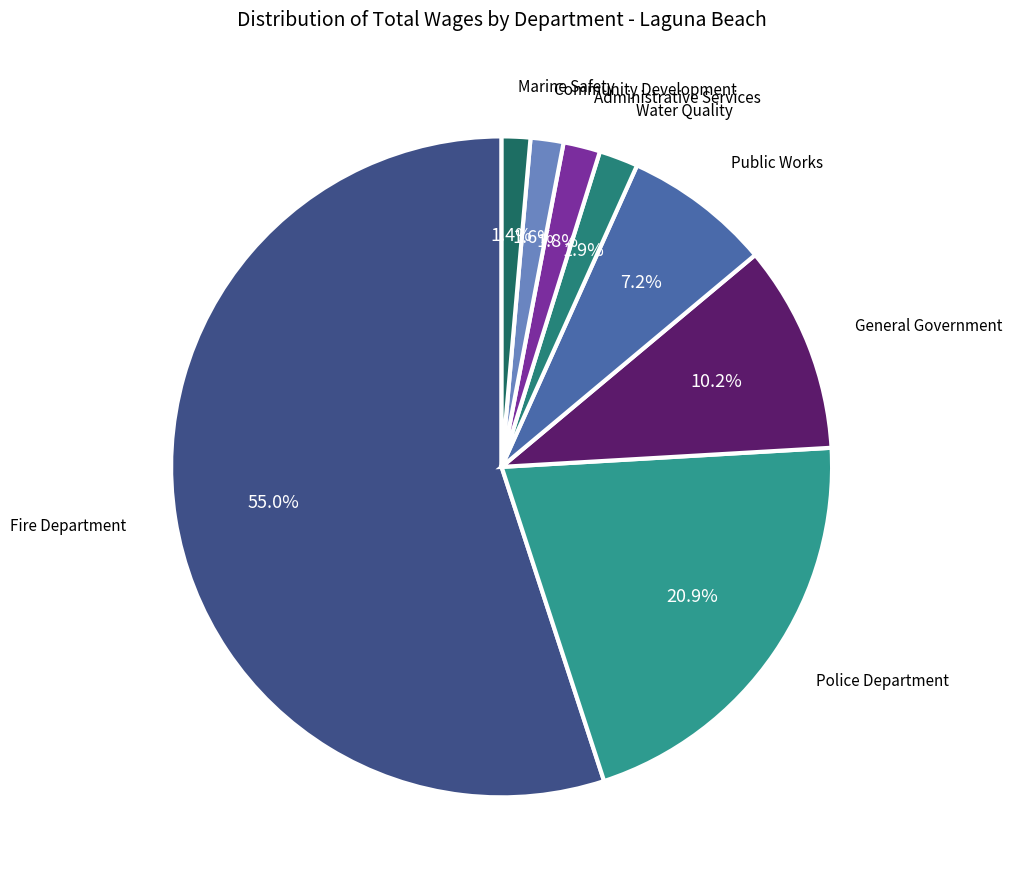

How many segments does this pie chart have?

8